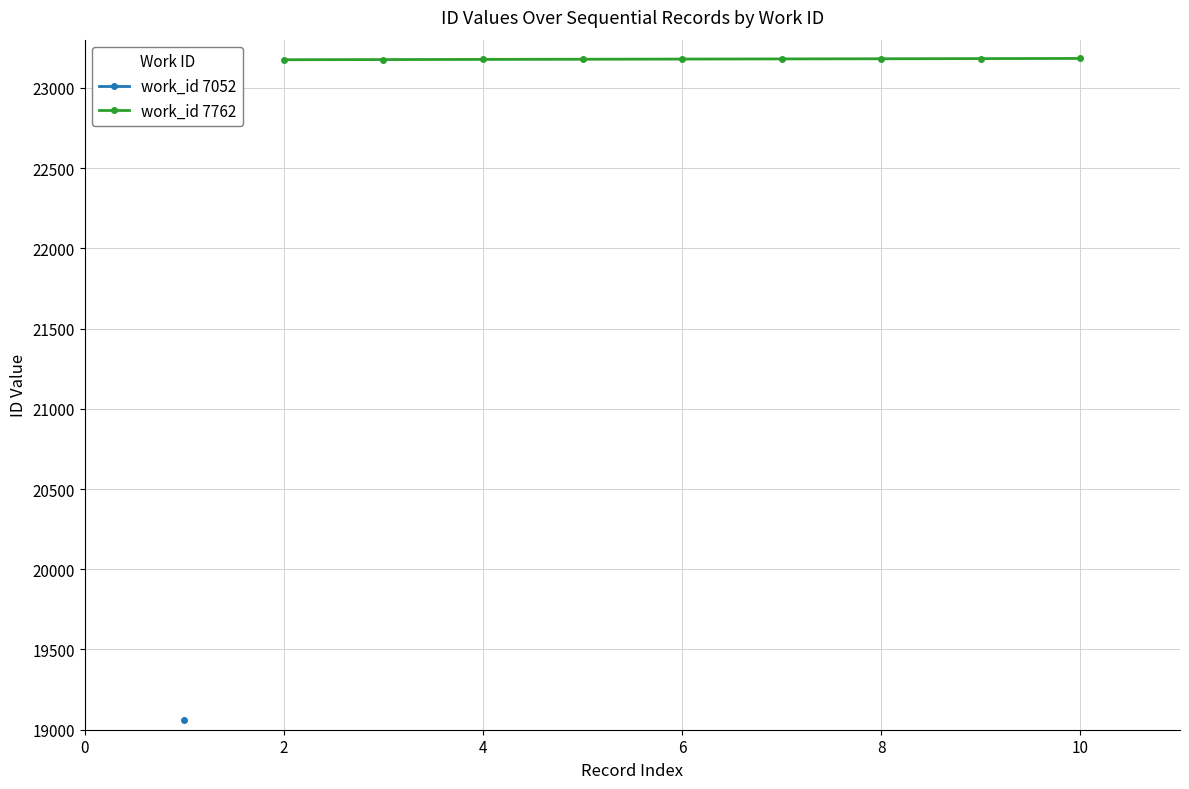

What is the lowest value of the work_id 7762 series?

23175